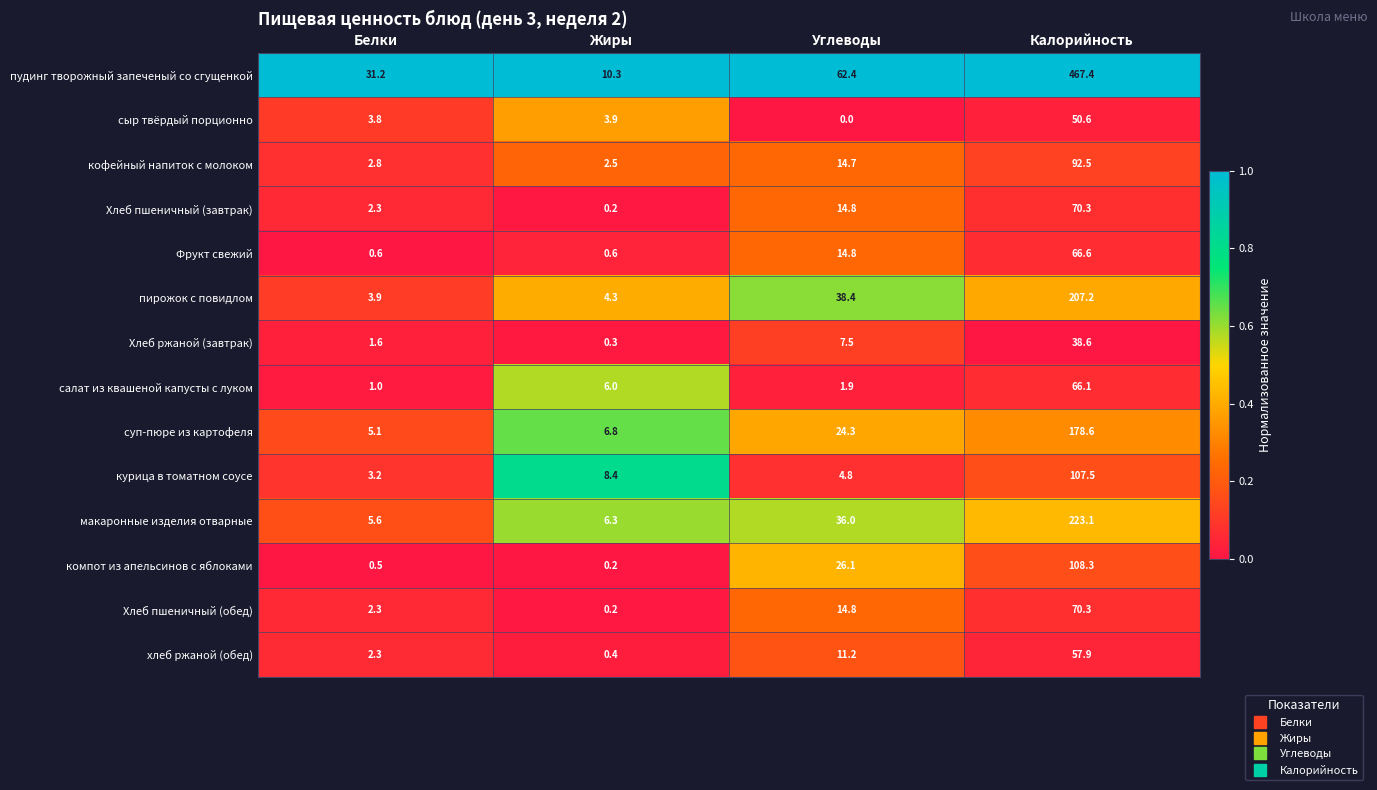

Is it true that Фрукт свежий equals 66.6 at Калорийность?

True